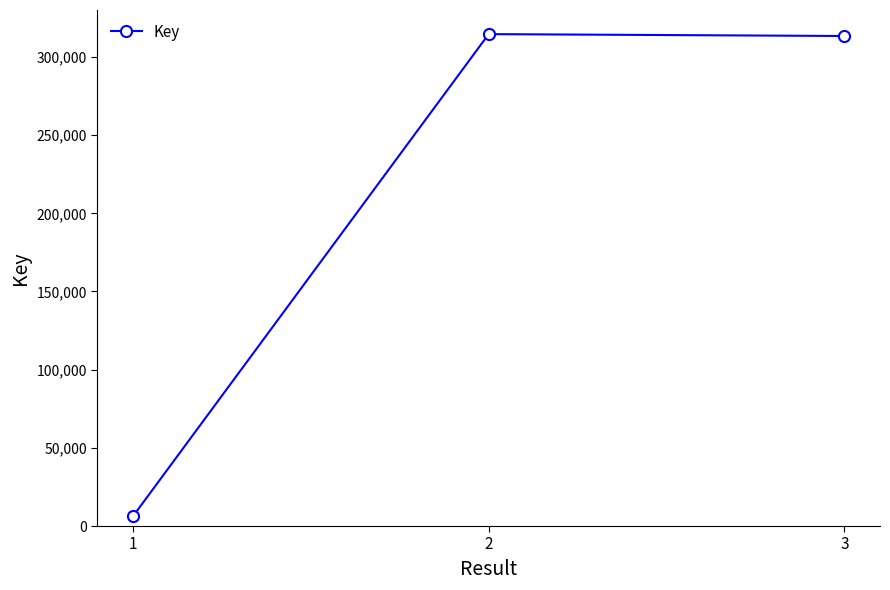

At which label is the value closest to 160404?

3